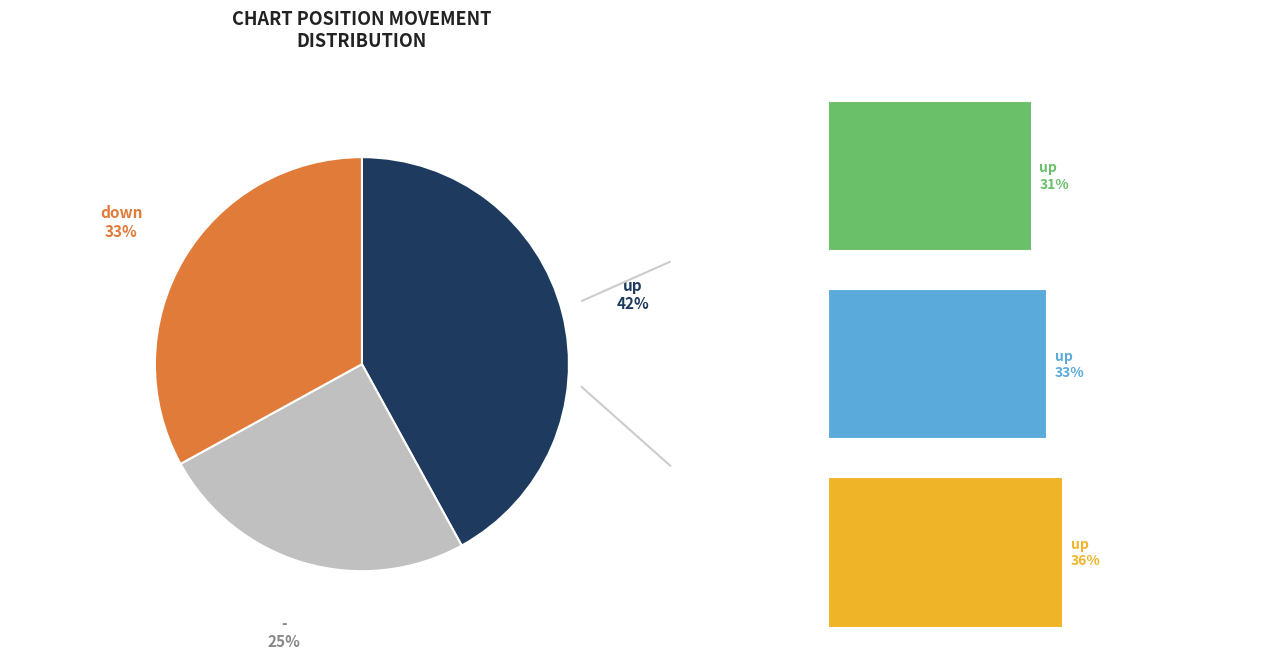

The up (pos 34-66) slice represents 41% of the pie. True or false?

False